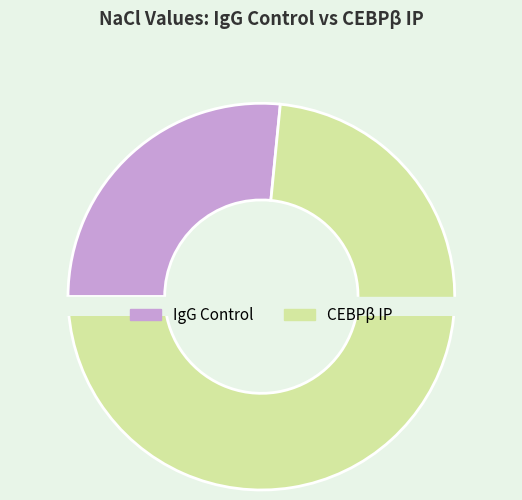

To the nearest percent, what is the difference between the largest and smallest slice percentages?

47%